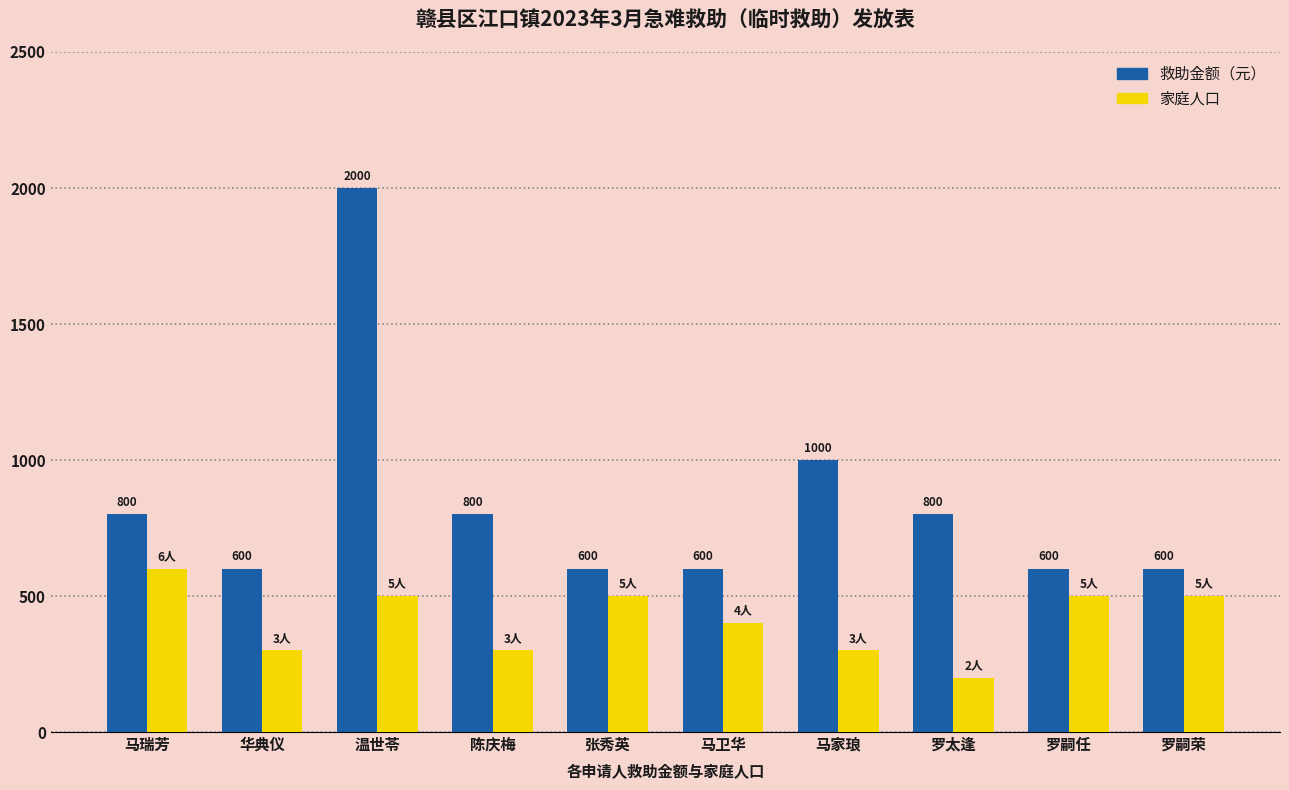

What is the difference between the highest and lowest values at 陈庆梅?

500